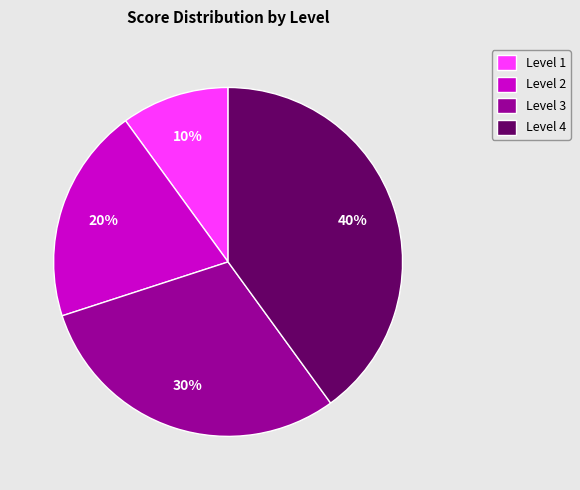

To the nearest percent, what percentage of the pie is Level 1?

10%